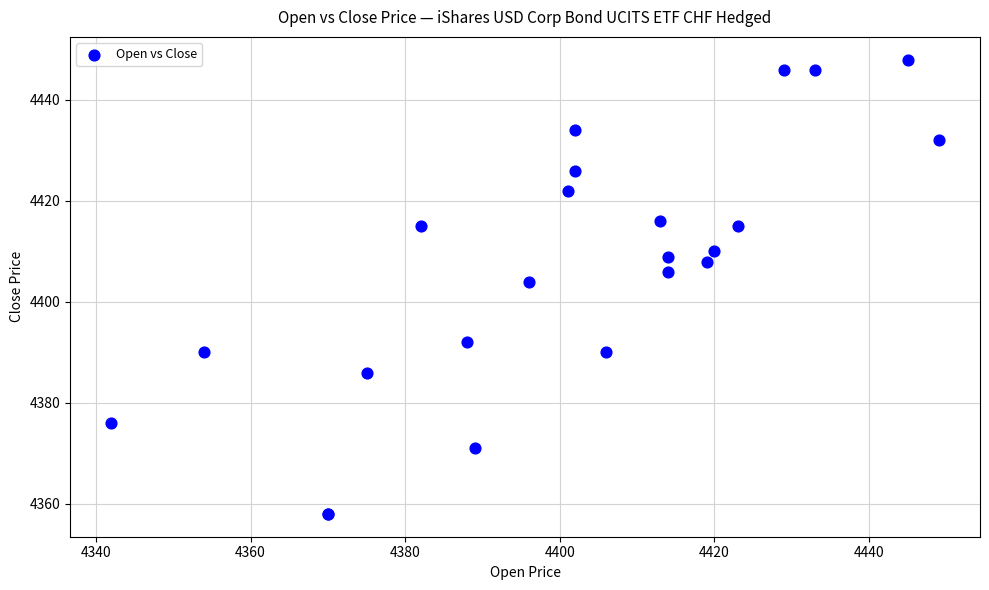

What Y value in the scatter plot is closest to 4403?

4404